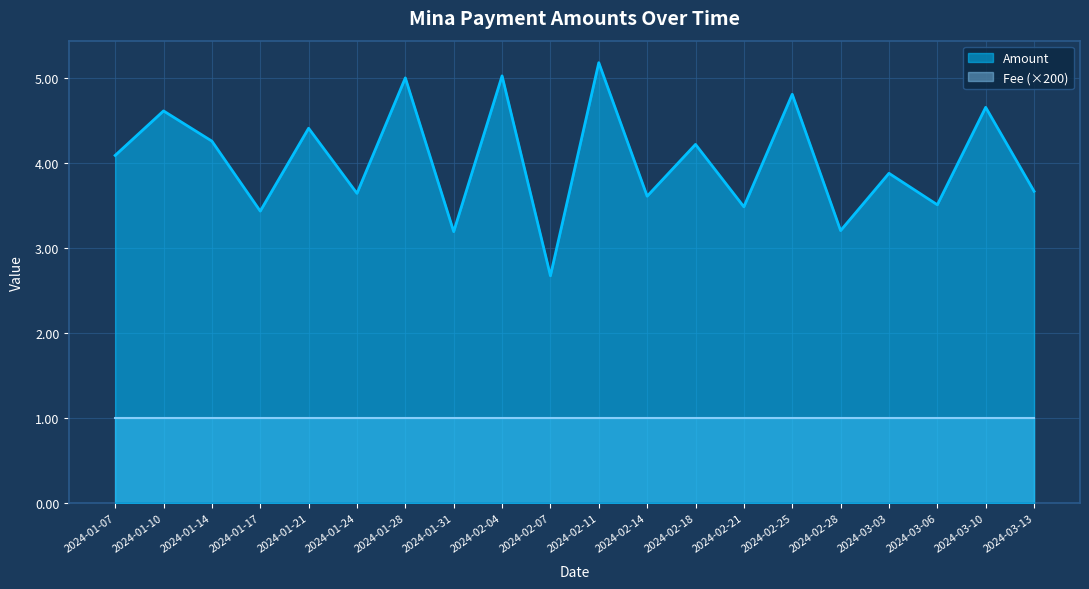

Where is the data nearest to the value 3?

2024-01-31